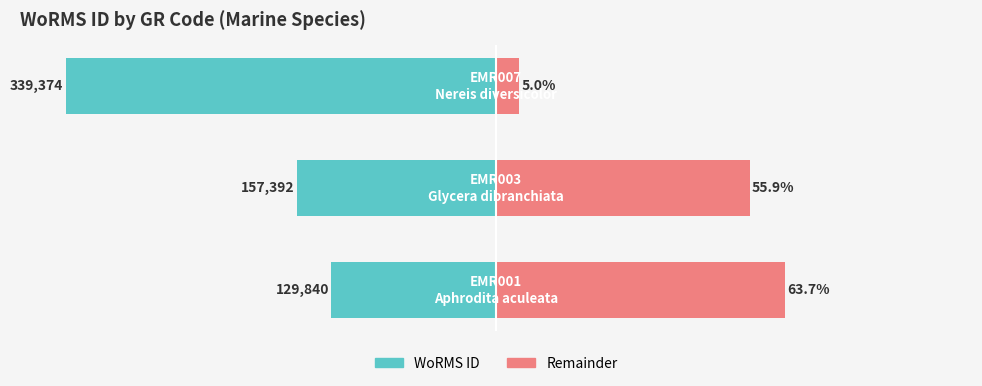

What is the value of the Remainder bar at the 2nd from the left?

55.9